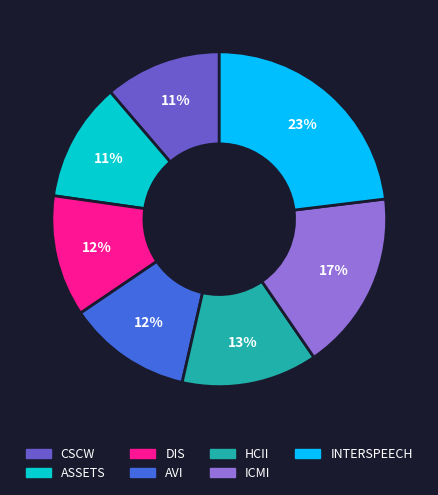

How many segments does this pie chart have?

7